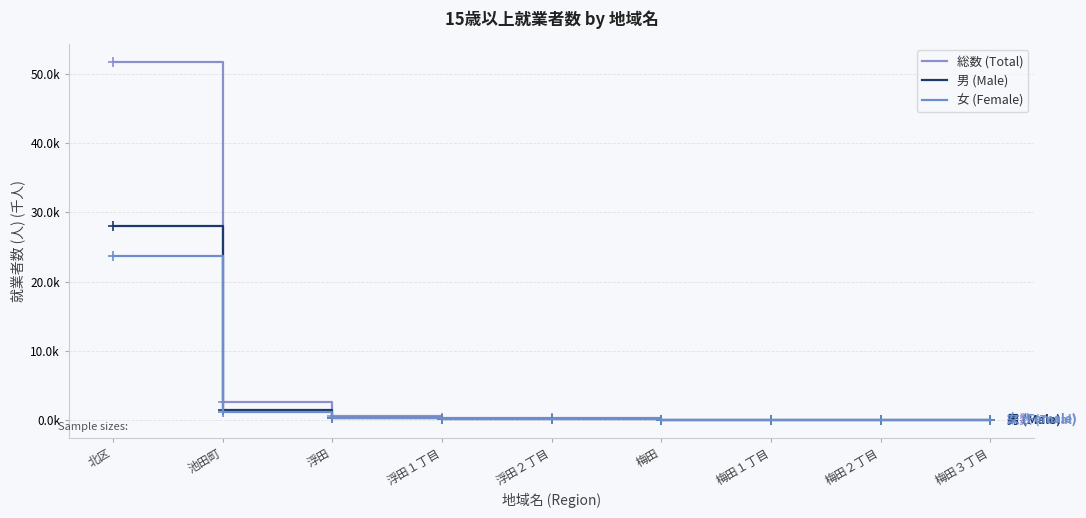

Which series has the widest spread of values?

総数 (Total)